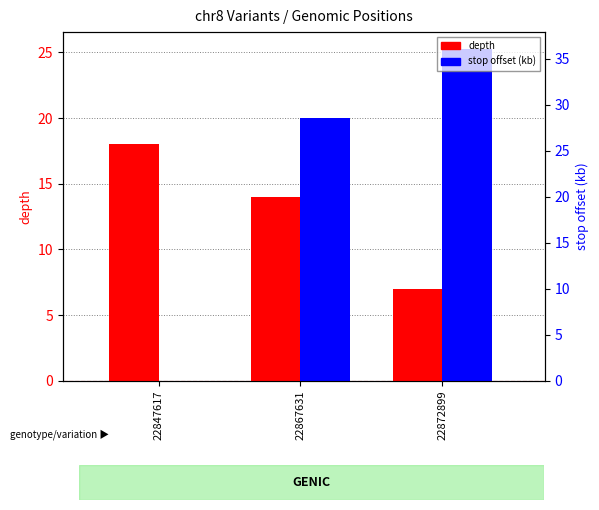

What are all the series names shown in the legend?

depth, stop offset (kb)